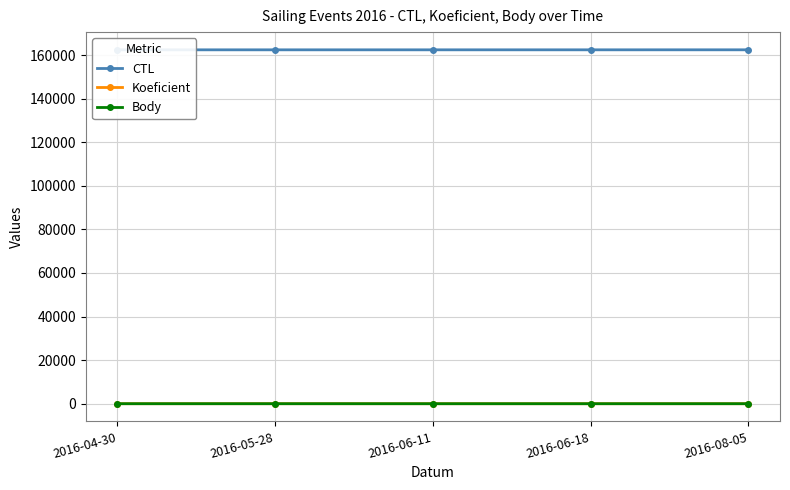

How many data points in Body are less than 6?

2